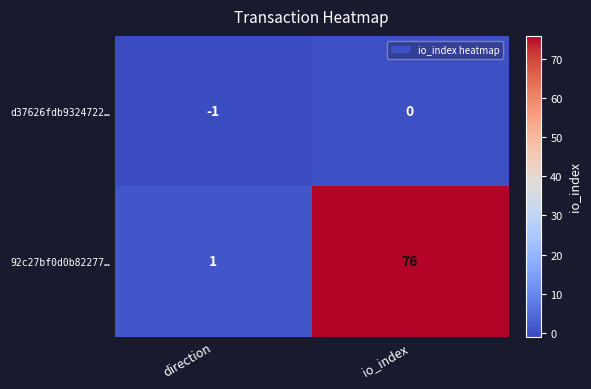

Where is 92c27bf0d0b82277… nearest to the value 38?

direction